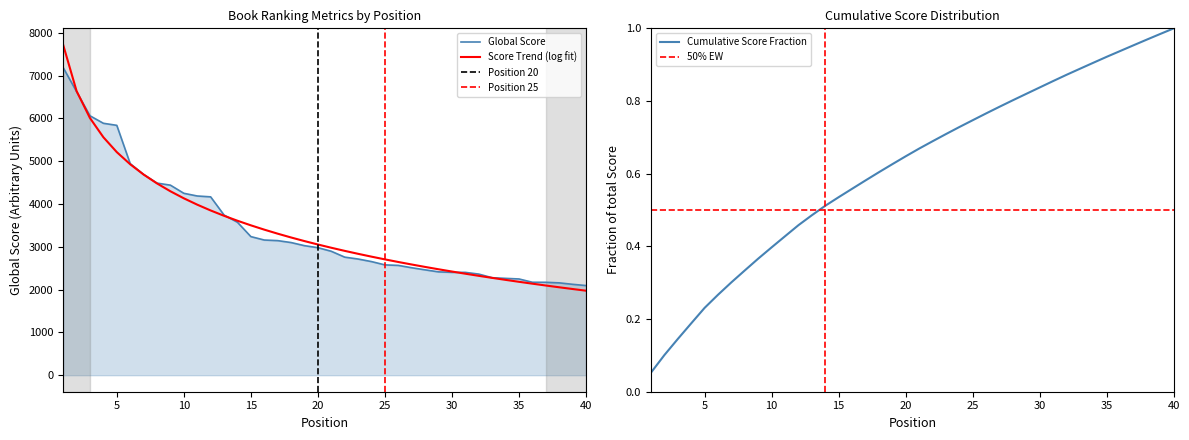

Which series has the largest total across all categories?

Global Score